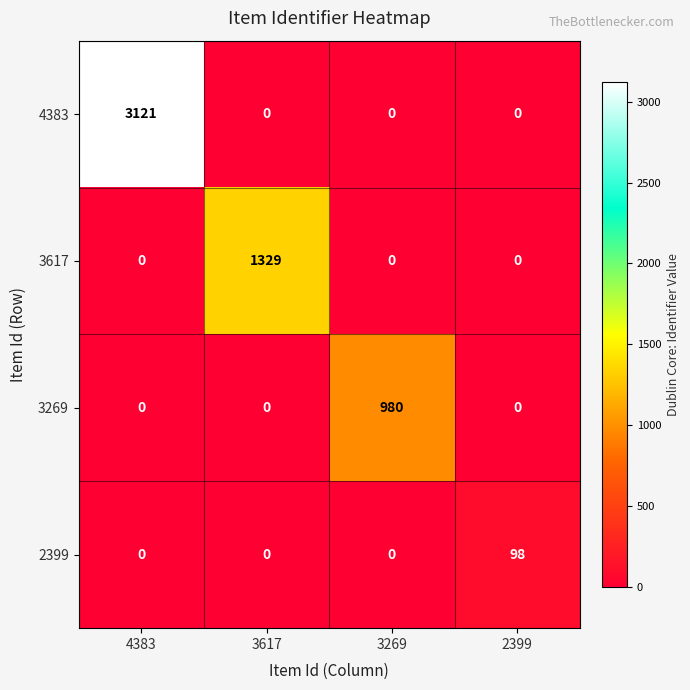

The 3617 series shows 885 at 3617. True or false?

False